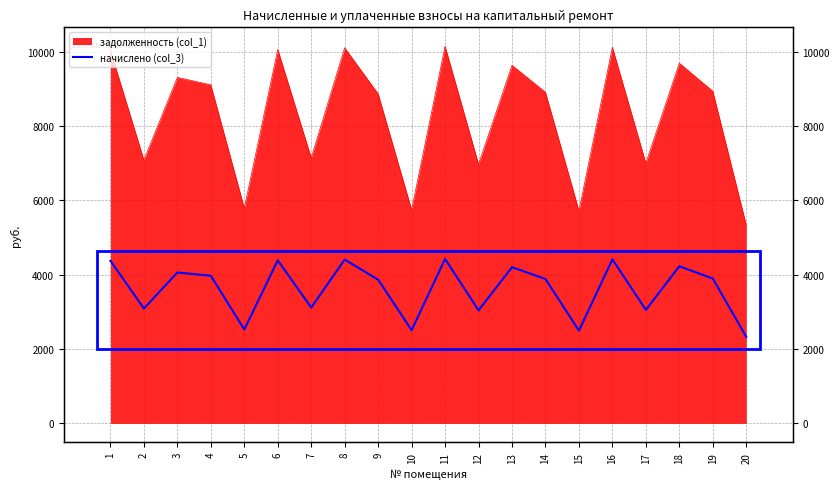

What is the ratio of the value at 16 to the value at 5?

1.7